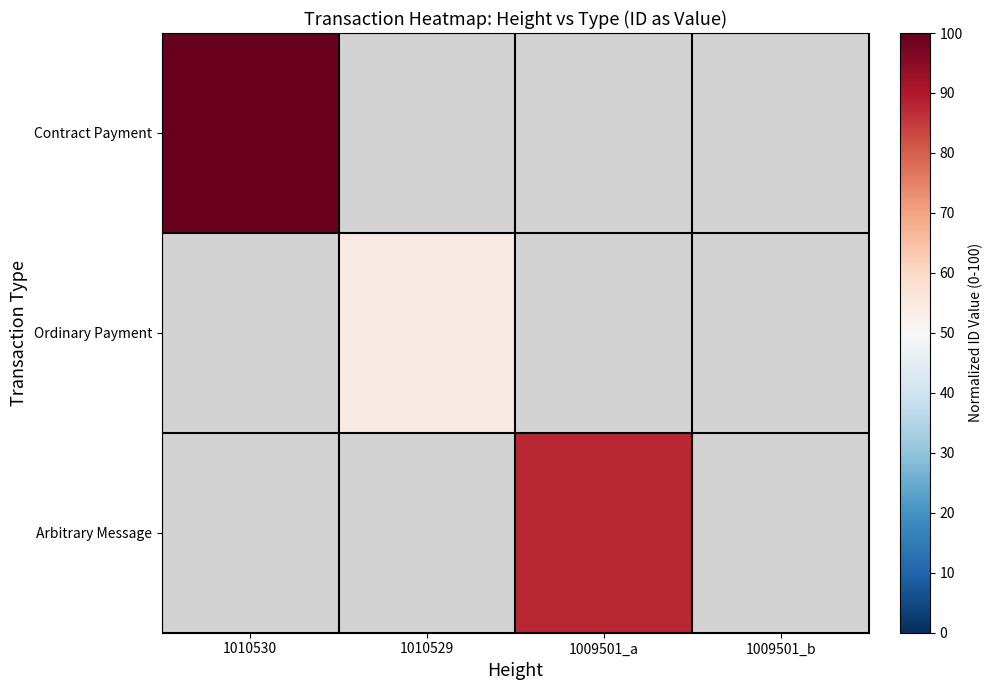

Which series has the largest range (max minus min)?

Contract Payment